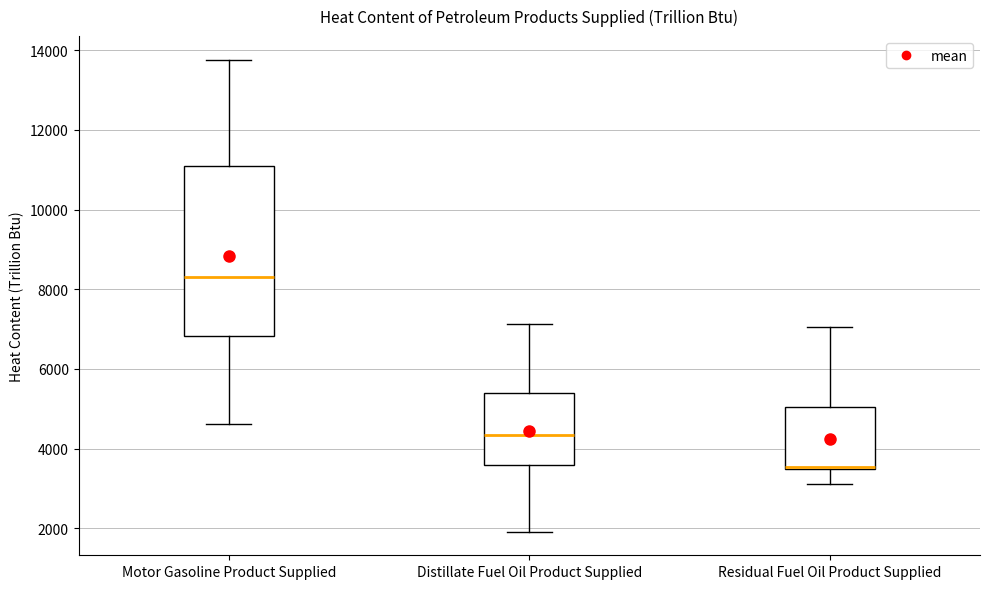

Where is the lower edge of the box for Distillate Fuel Oil Product Supplied on the y-axis? The values are not printed on the chart, so give them approximately, as read against the axis.

3600